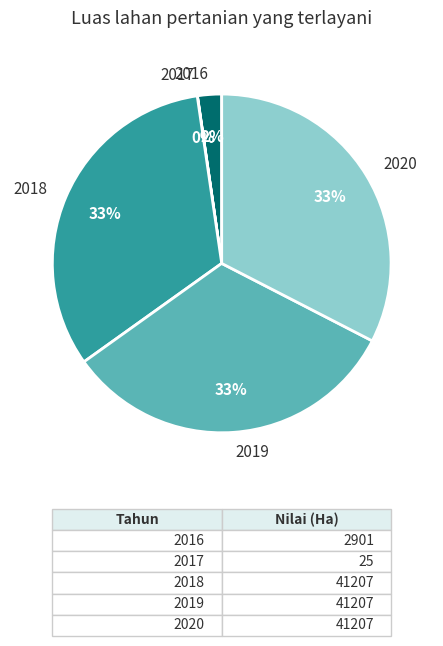

To the nearest percent, what is the combined percentage of 2018 and 2019?

65%